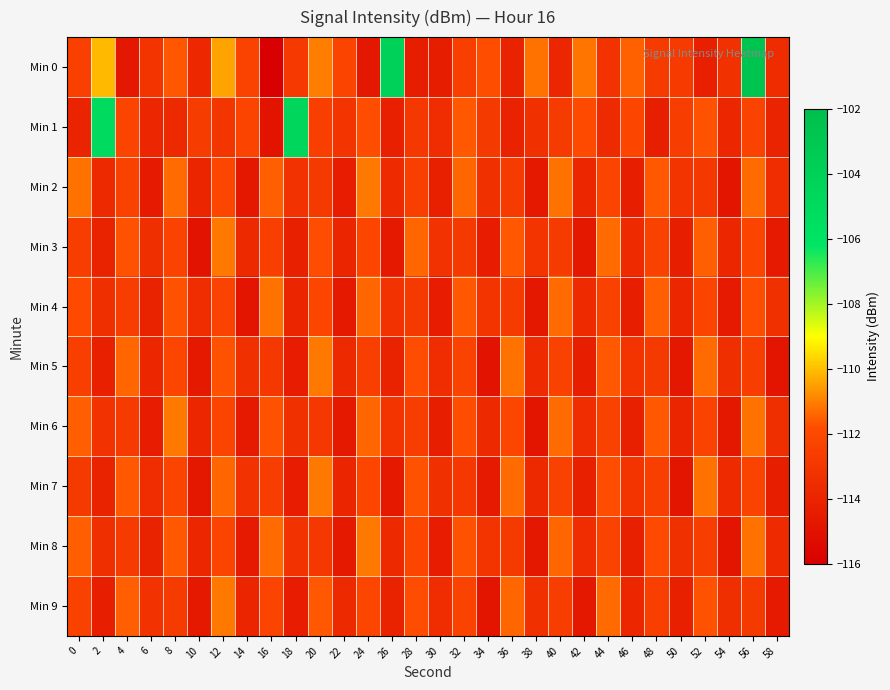

Reading right to left, list all the values displayed in this chart.

Min 0: 58=-113.5	56=-102.6	54=-113.3	52=-114.2	50=-112.8	48=-112.7	46=-111.5	44=-113.1	42=-111.2	40=-113.9	38=-111.2	36=-114.1	34=-111.8	32=-112.5	30=-114.3	28=-114.4	26=-104.2	24=-114.7	22=-112.2	20=-111.0	18=-112.8	16=-116.0	14=-112.3	12=-110.4	10=-113.8	8=-111.6	6=-113.1	4=-114.6	2=-110.1	0=-112.4
Min 1: 58=-114.0	56=-112.3	54=-113.8	52=-111.7	50=-112.6	48=-114.3	46=-112.1	44=-113.6	42=-111.9	40=-112.7	38=-113.3	36=-114.1	34=-112.8	32=-111.6	30=-113.5	28=-112.9	26=-114.2	24=-111.8	22=-113.1	20=-112.5	18=-104.6	16=-114.9	14=-112.2	12=-113.0	10=-112.6	8=-113.7	6=-113.9	4=-112.2	2=-105.0	0=-114.0
Min 2: 58=-113.5	56=-111.3	54=-114.8	52=-112.9	50=-113.1	48=-111.6	46=-114.3	44=-112.2	42=-113.8	40=-111.2	38=-114.6	36=-112.7	34=-113.3	32=-111.4	30=-114.2	28=-112.5	26=-113.6	24=-111.1	22=-114.4	20=-112.8	18=-113.2	16=-111.5	14=-114.7	12=-112.1	10=-113.9	8=-111.3	6=-114.5	4=-112.4	2=-113.7	0=-111.2
Min 3: 58=-114.5	56=-112.2	54=-113.8	52=-111.5	50=-114.3	48=-112.4	46=-113.6	44=-111.3	42=-114.7	40=-112.7	38=-113.1	36=-111.6	34=-114.4	32=-112.8	30=-113.2	28=-111.4	26=-114.6	24=-112.1	22=-113.9	20=-111.8	18=-114.2	16=-112.5	14=-113.7	12=-111.1	10=-114.9	8=-112.3	6=-113.4	4=-111.7	2=-114.1	0=-112.6
Min 4: 58=-113.3	56=-111.8	54=-114.5	52=-112.2	50=-113.8	48=-111.5	46=-114.3	44=-112.4	42=-113.6	40=-111.3	38=-114.7	36=-112.7	34=-113.1	32=-111.6	30=-114.4	28=-112.8	26=-113.2	24=-111.4	22=-114.6	20=-112.1	18=-113.9	16=-111.2	14=-114.8	12=-112.3	10=-113.5	8=-111.7	6=-114.1	4=-112.6	2=-113.4	0=-111.9
Min 5: 58=-114.8	56=-112.6	54=-113.4	52=-111.3	50=-114.7	48=-112.8	46=-113.1	44=-111.6	42=-114.3	40=-112.4	38=-113.6	36=-111.2	34=-114.9	32=-112.3	30=-113.5	28=-111.8	26=-114.1	24=-112.5	22=-113.7	20=-111.1	18=-114.4	16=-112.9	14=-113.3	12=-111.7	10=-114.6	8=-112.1	6=-113.8	4=-111.4	2=-114.2	0=-112.5
Min 6: 58=-113.4	56=-111.2	54=-114.7	52=-112.3	50=-113.9	48=-111.6	46=-114.2	44=-112.4	42=-113.5	40=-111.3	38=-114.8	36=-112.1	34=-113.7	32=-111.8	30=-114.3	28=-112.6	26=-113.1	24=-111.4	22=-114.6	20=-112.9	18=-113.3	16=-111.7	14=-114.5	12=-112.2	10=-113.8	8=-111.1	6=-114.4	4=-112.7	2=-113.2	0=-111.5
Min 7: 58=-114.3	56=-112.3	54=-113.6	52=-111.2	50=-114.8	48=-112.5	46=-113.1	44=-111.8	42=-114.2	40=-112.4	38=-113.7	36=-111.3	34=-114.5	32=-112.9	30=-113.3	28=-111.7	26=-114.6	24=-112.1	22=-113.9	20=-111.1	18=-114.4	16=-112.6	14=-113.2	12=-111.4	10=-114.7	8=-112.2	6=-113.5	4=-111.6	2=-114.1	0=-112.8
Min 8: 58=-113.6	56=-111.2	54=-114.8	52=-112.6	50=-113.3	48=-111.9	46=-114.2	44=-112.3	42=-113.5	40=-111.4	38=-114.7	36=-112.8	34=-113.1	32=-111.7	30=-114.4	28=-112.1	26=-113.7	24=-111.1	22=-114.6	20=-112.9	18=-113.2	16=-111.3	14=-114.5	12=-112.2	10=-113.8	8=-111.6	6=-114.1	4=-112.7	2=-113.4	0=-111.5
Min 9: 58=-114.5	56=-112.8	54=-113.4	52=-111.7	50=-114.2	48=-112.5	46=-113.8	44=-111.3	42=-114.7	40=-112.6	38=-113.3	36=-111.4	34=-114.8	32=-112.3	30=-113.5	28=-111.8	26=-114.1	24=-112.1	22=-113.7	20=-111.6	18=-114.4	16=-112.2	14=-113.9	12=-111.1	10=-114.6	8=-112.7	6=-113.2	4=-111.5	2=-114.3	0=-112.4